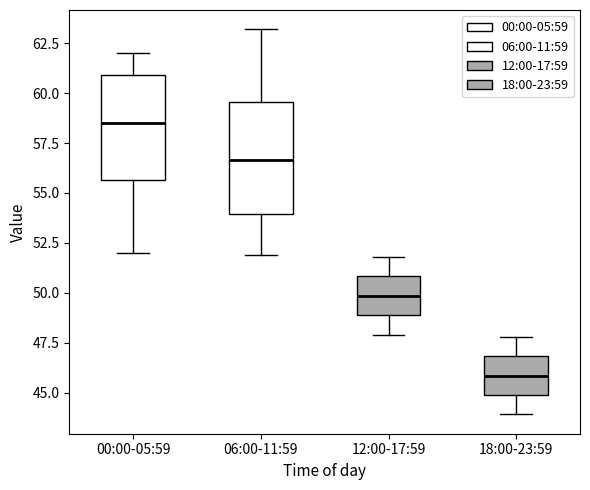

Reading left to right, read every box against the y-axis: the position of its median line, the range the box covers, and the ends of its whiskers. The values are not printed on the chart, so give them approximately, as read against the axis.

00:00-05:59: median 58.5, box 55.5 to 61.0, whiskers 52.0 to 62.0
06:00-11:59: median 56.5, box 54.0 to 59.5, whiskers 52.0 to 63.0
12:00-17:59: median 50.0, box 49.0 to 51.0, whiskers 48.0 to 52.0
18:00-23:59: median 46.0, box 45.0 to 47.0, whiskers 44.0 to 48.0